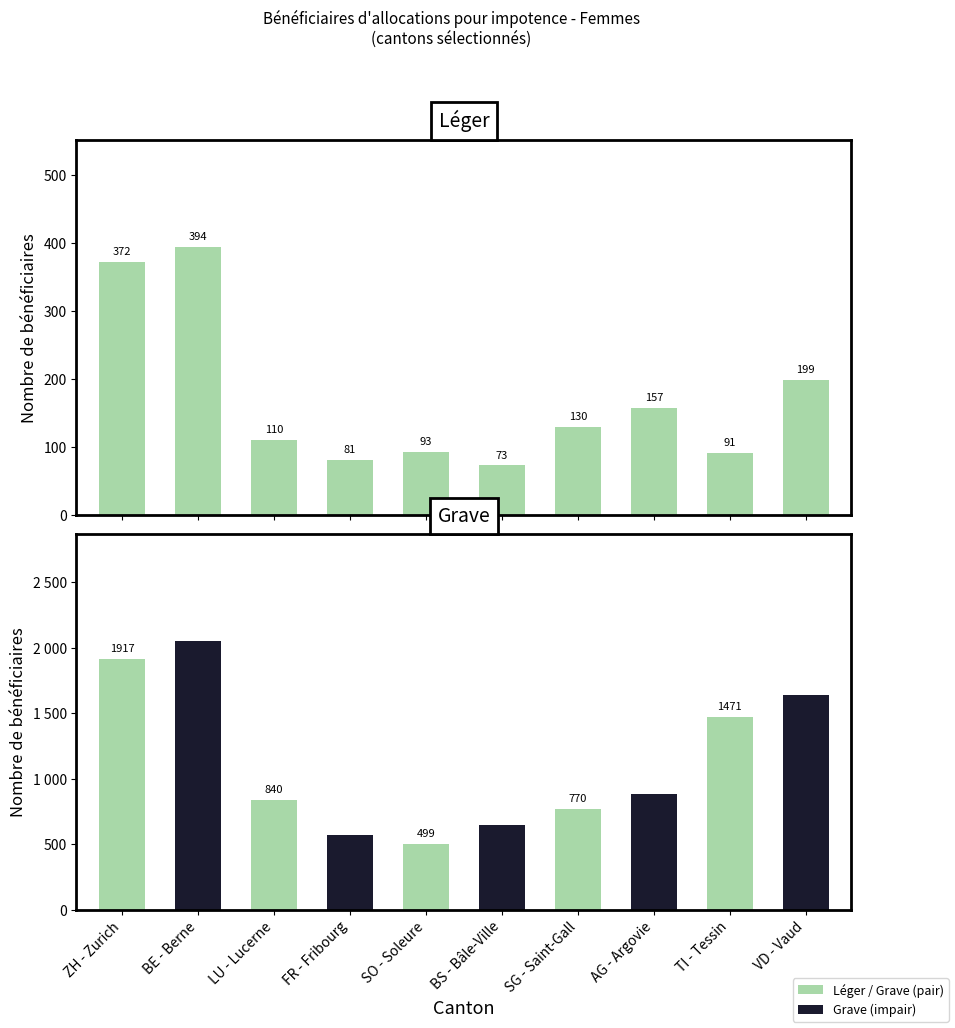

What position from the left is SO - Soleure?

5